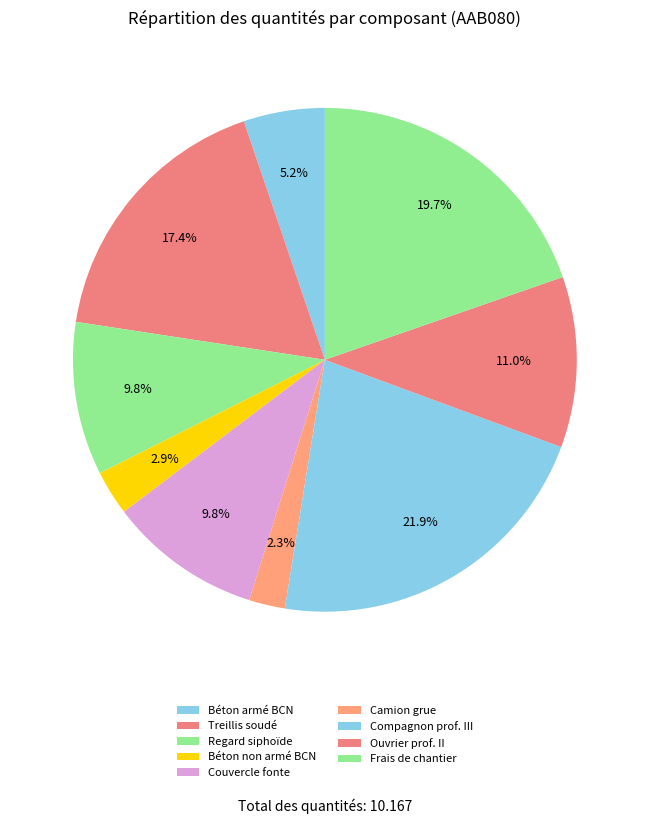

How many segments does this pie chart have?

9